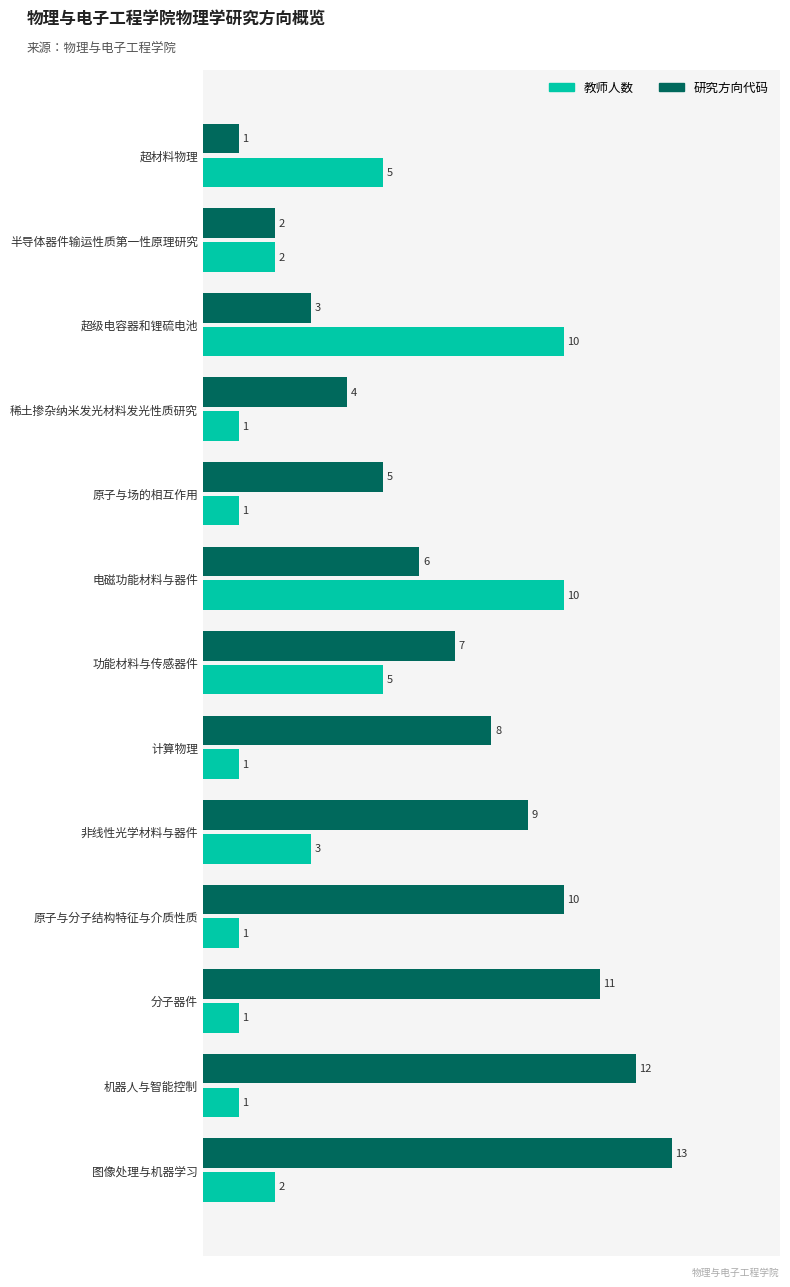

Is it true that 研究方向代码 equals 9 at 非线性光学材料与器件?

True